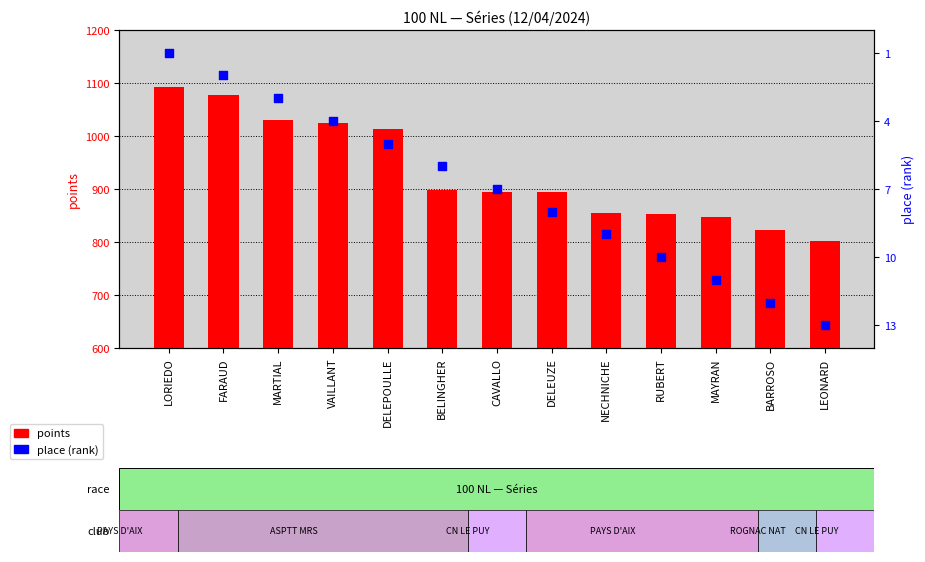

Which series contains the highest Y value?

points